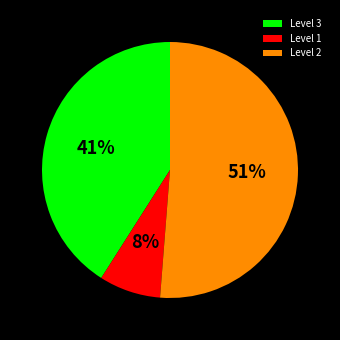

Count the number of slices in the pie.

3